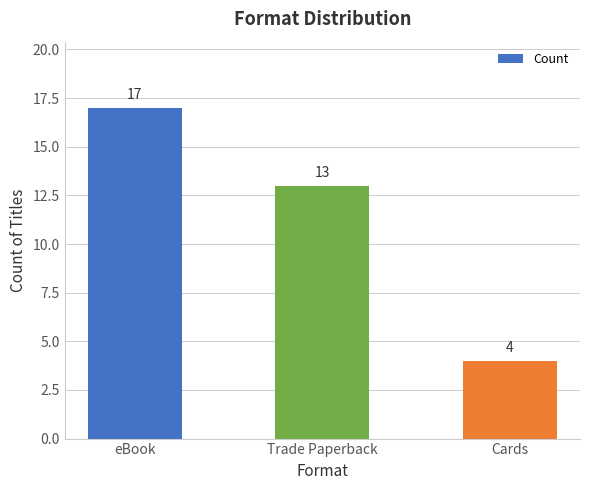

Is it true that the value at Cards is 7?

False